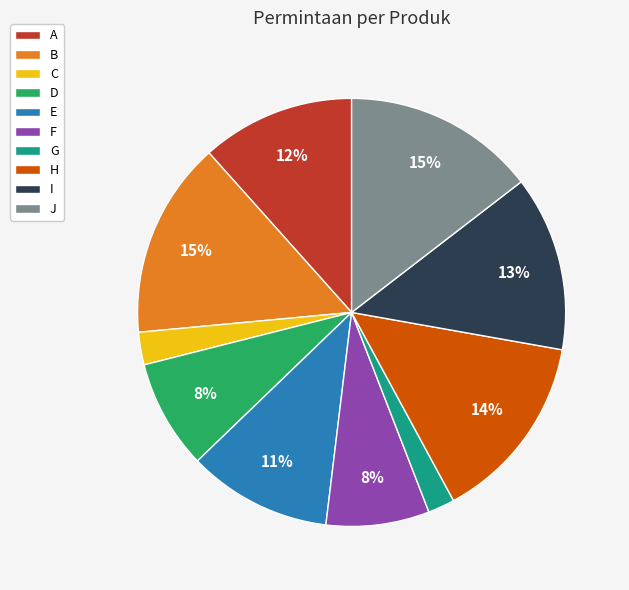

Combined, do G and H account for over 50%?

No